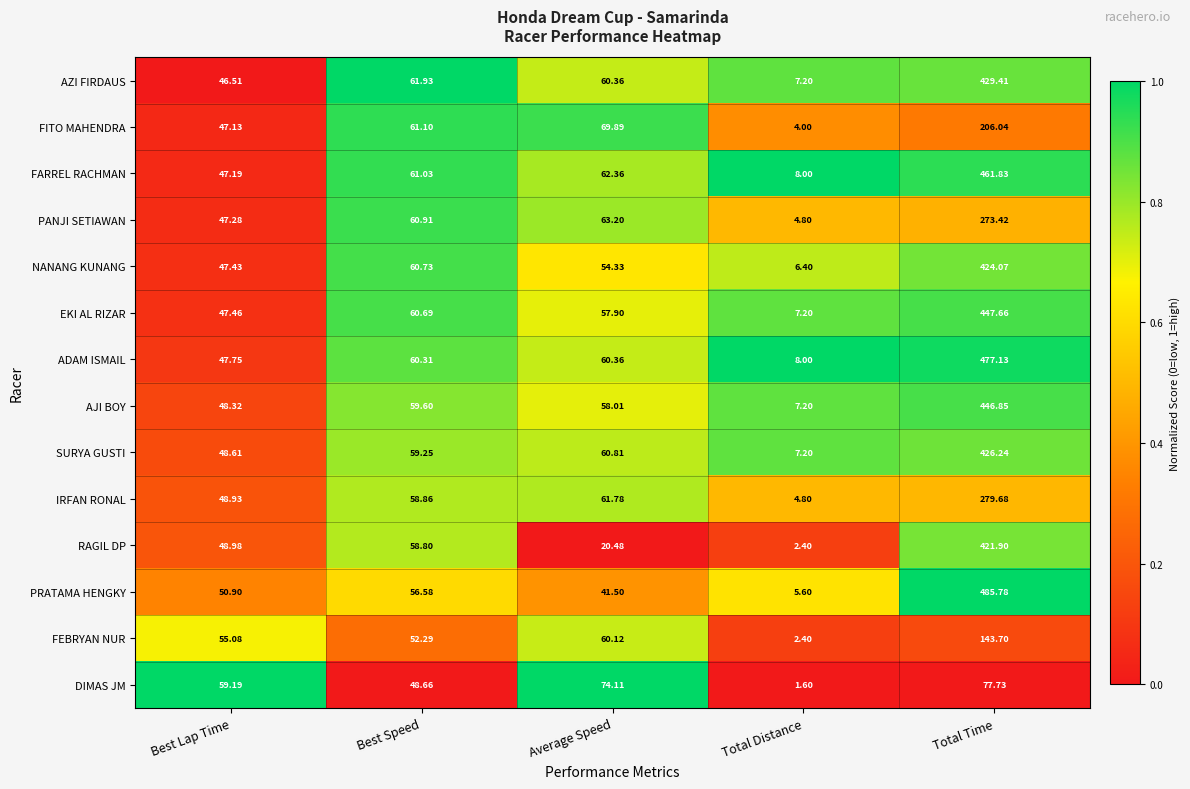

Which label corresponds to the largest value in the chart?

Total Time